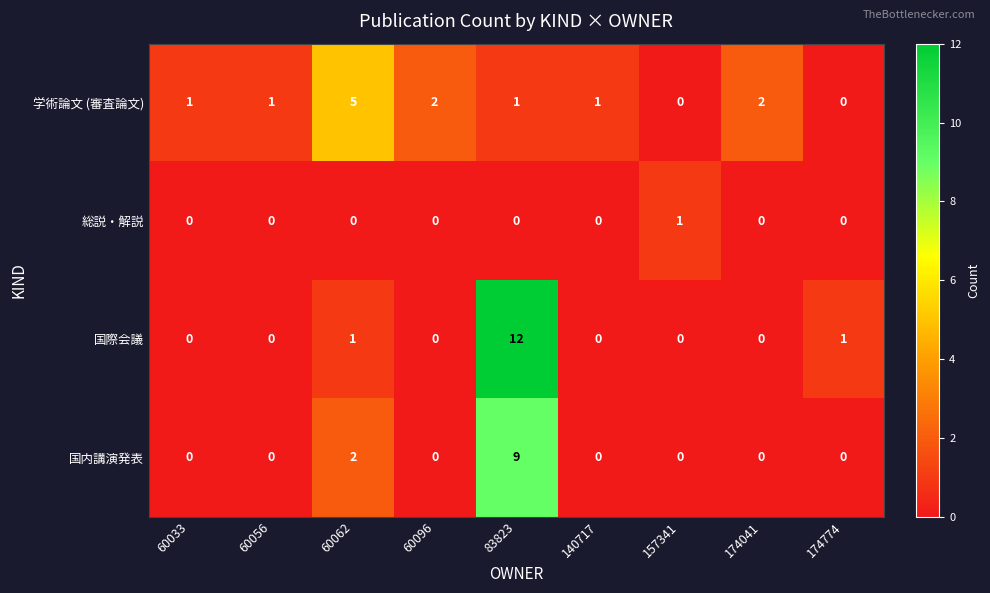

At which category is the sum across all series the highest?

83823